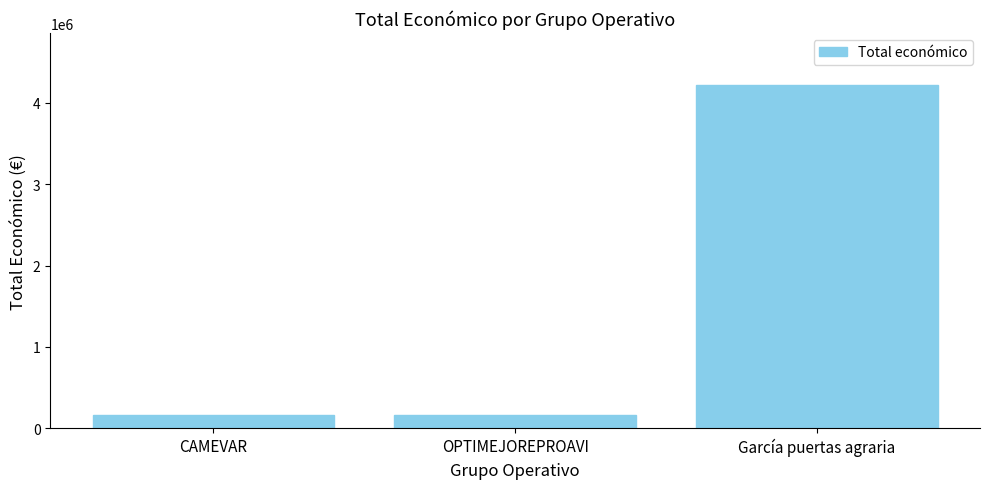

Does the chart contain stacked bars?

No